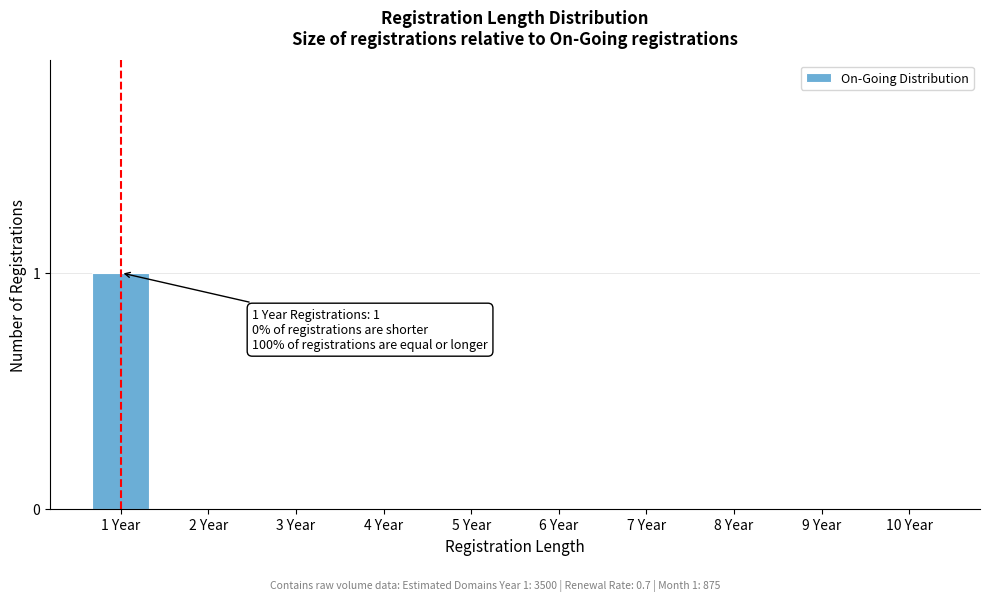

Reading left to right, extract all data points from this chart.

1 Year=1	2 Year=0	3 Year=0	4 Year=0	5 Year=0	6 Year=0	7 Year=0	8 Year=0	9 Year=0	10 Year=0